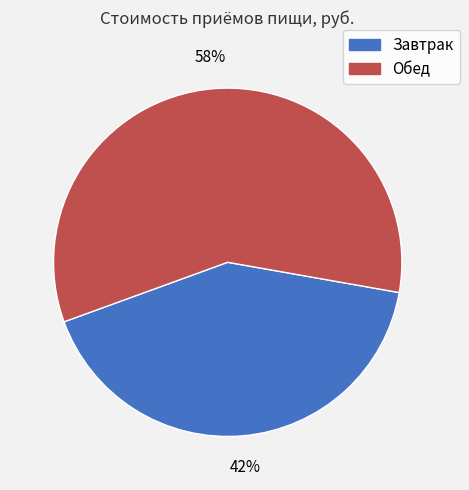

To the nearest percent, what is the combined percentage of Обед and Завтрак?

100%